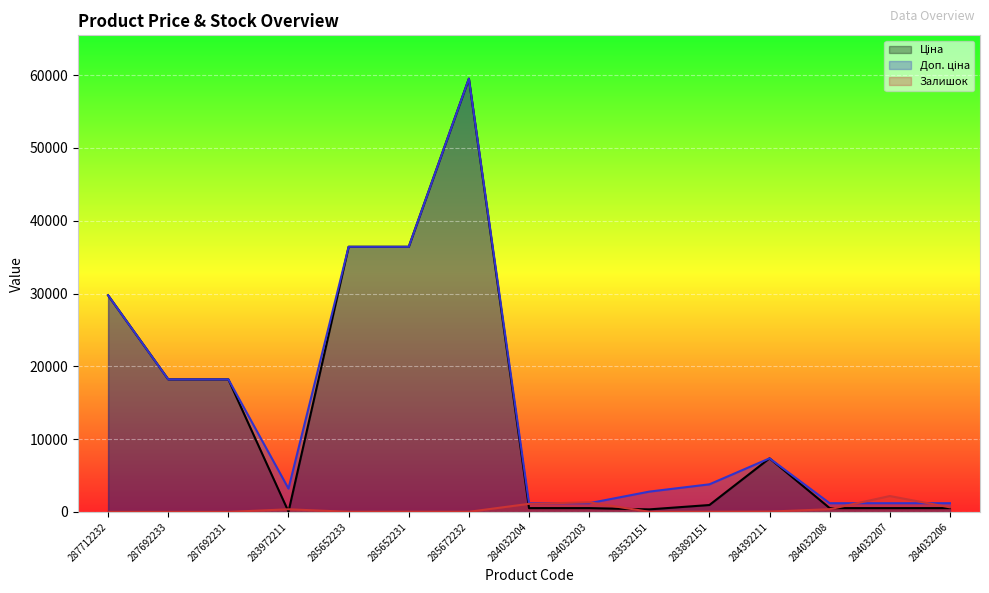

True or false: Доп. ціна and Ціна intersect in this chart.

False